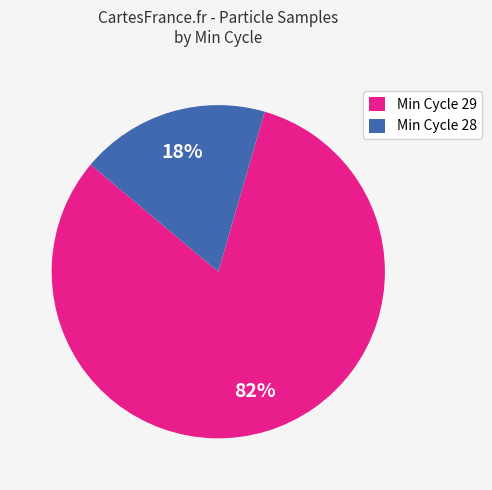

To the nearest percent, what percentage of the pie is Min Cycle 28?

18%